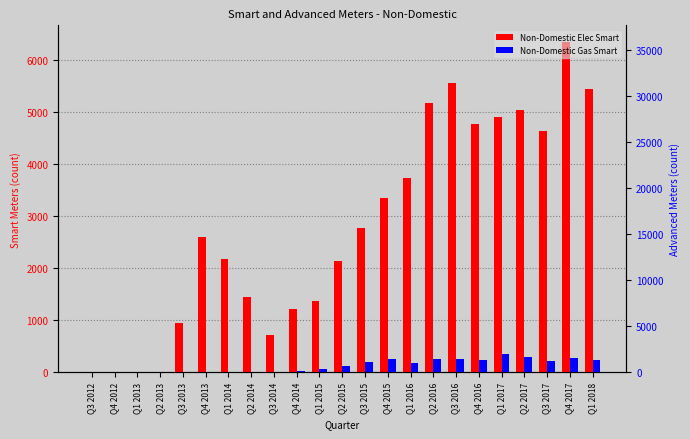

Which series has the largest total across all categories?

Non-Domestic Elec Advanced